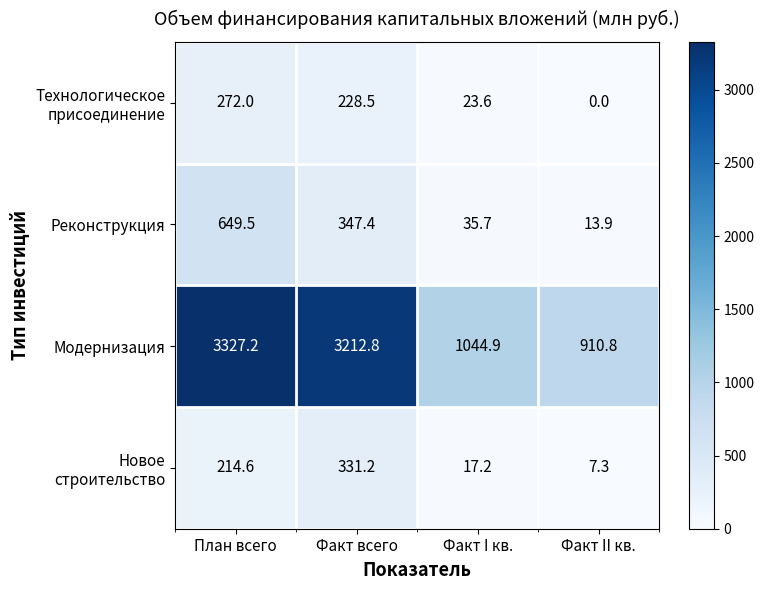

What is the sum of all Модернизация values?

8495.7